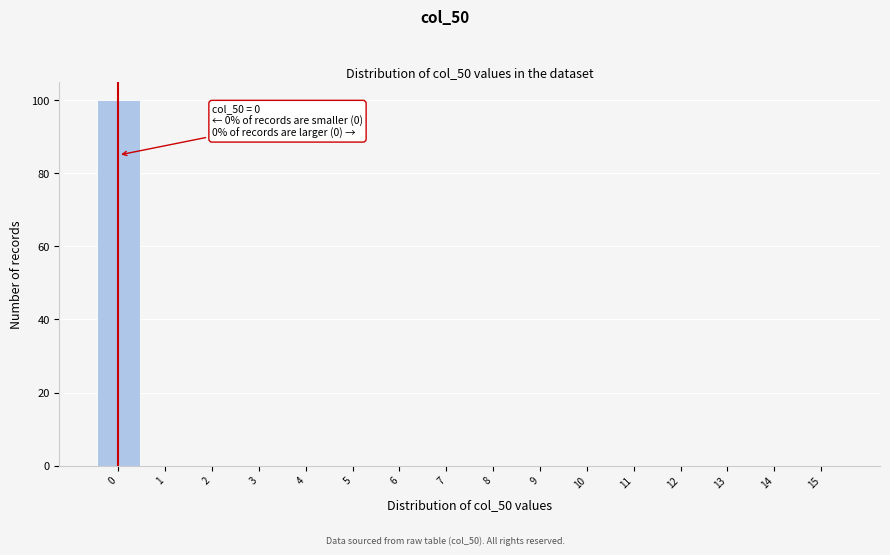

Over which range of the x-axis is the bar tallest?

-0.5 to 0.5